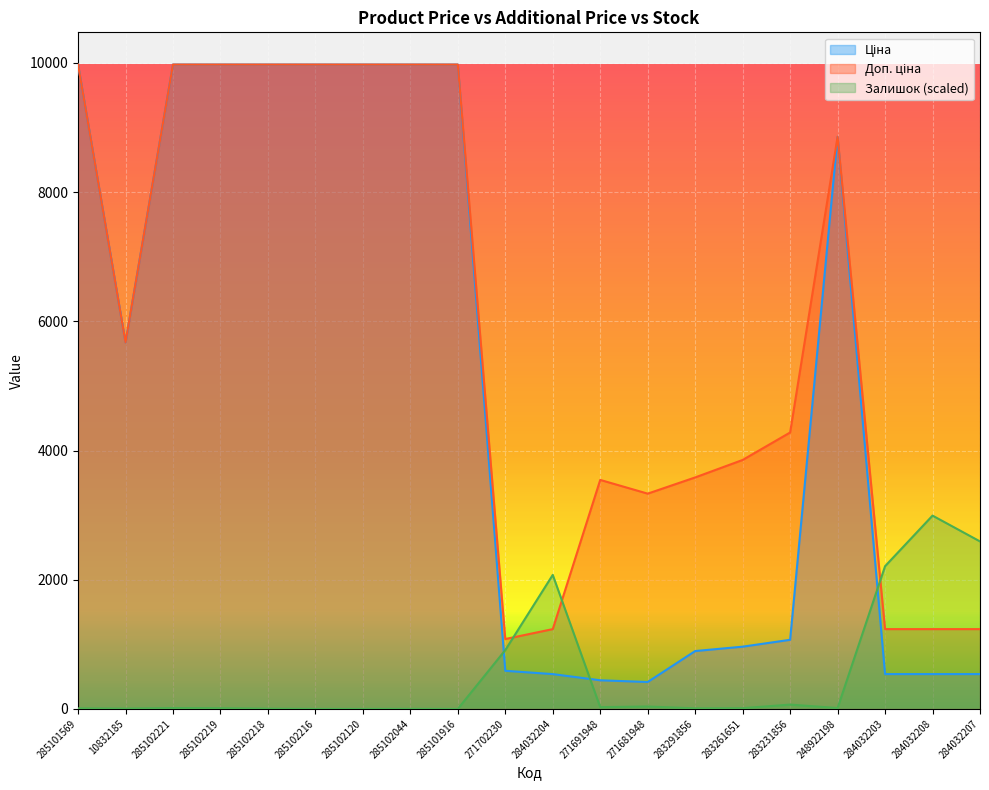

Is it true that Залишок equals 943.8 at 284032203?

False